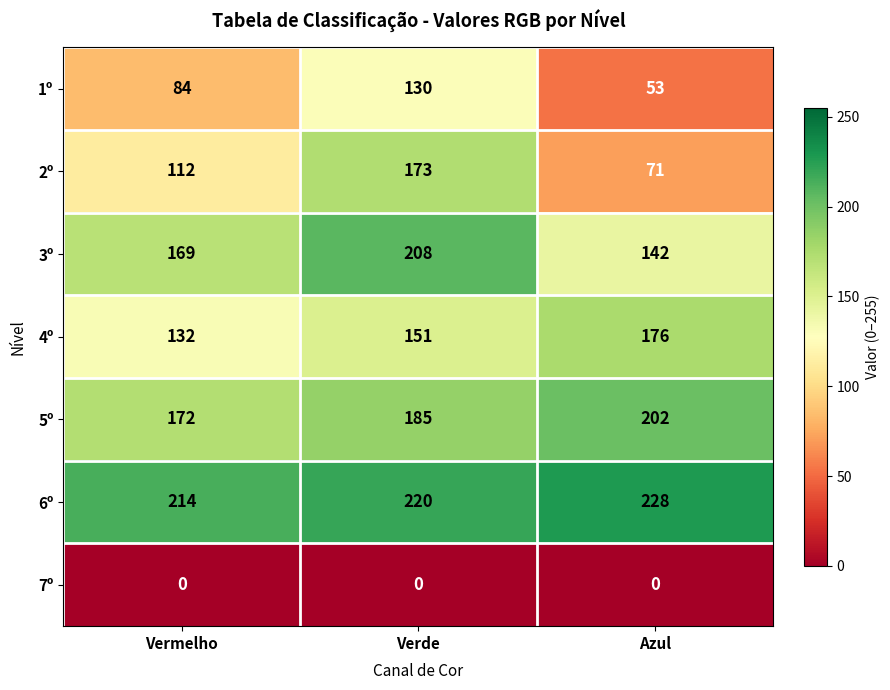

Which series has the widest spread of values?

2º